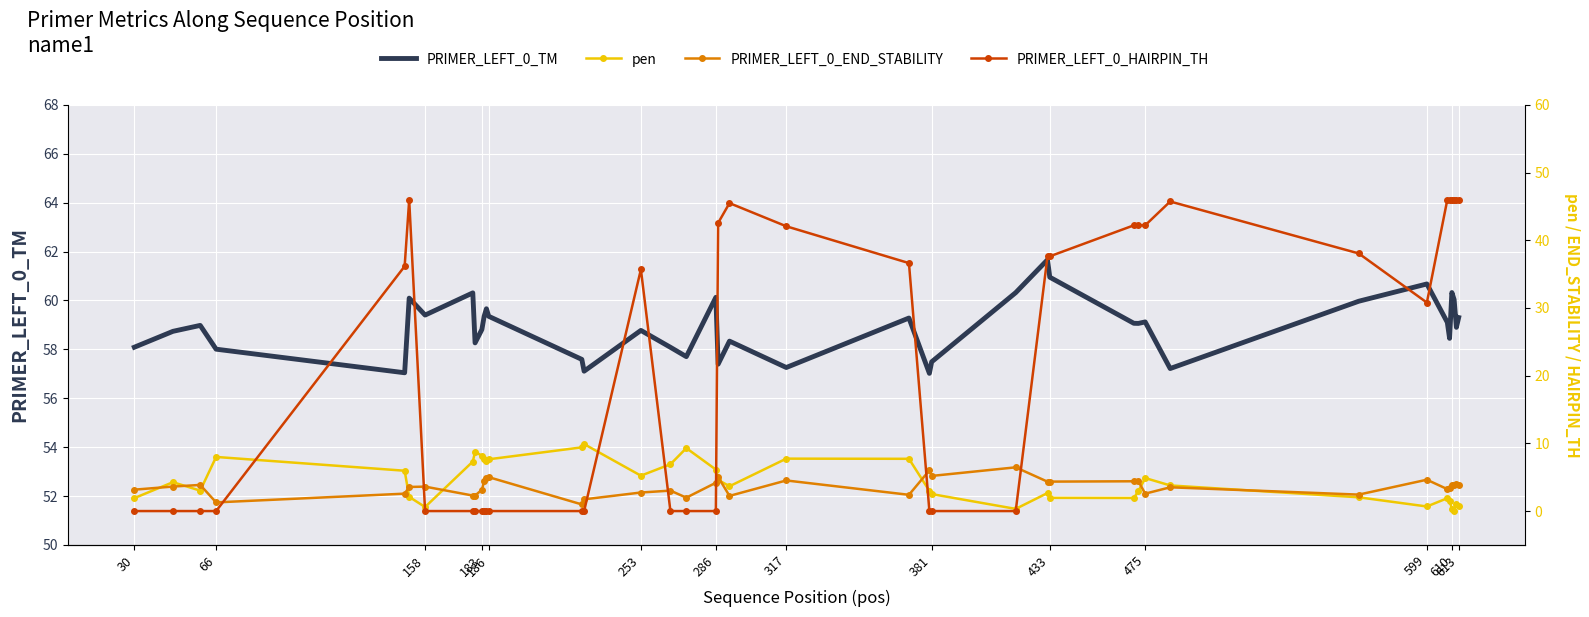

Which series has the largest total across all categories?

PRIMER_LEFT_0_TM